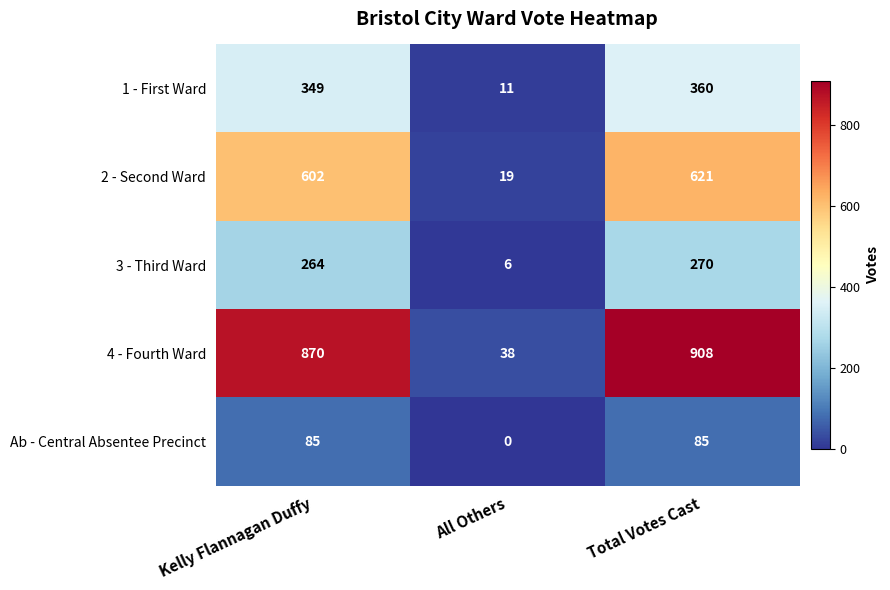

What is the sum of all 1 - First Ward values?

720